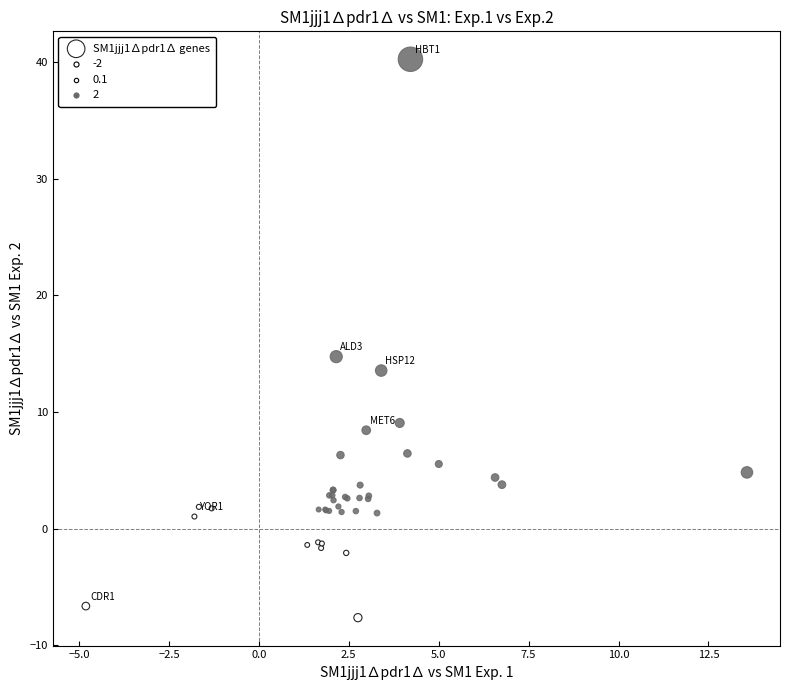

What Y value in the scatter plot is closest to 16?

14.7